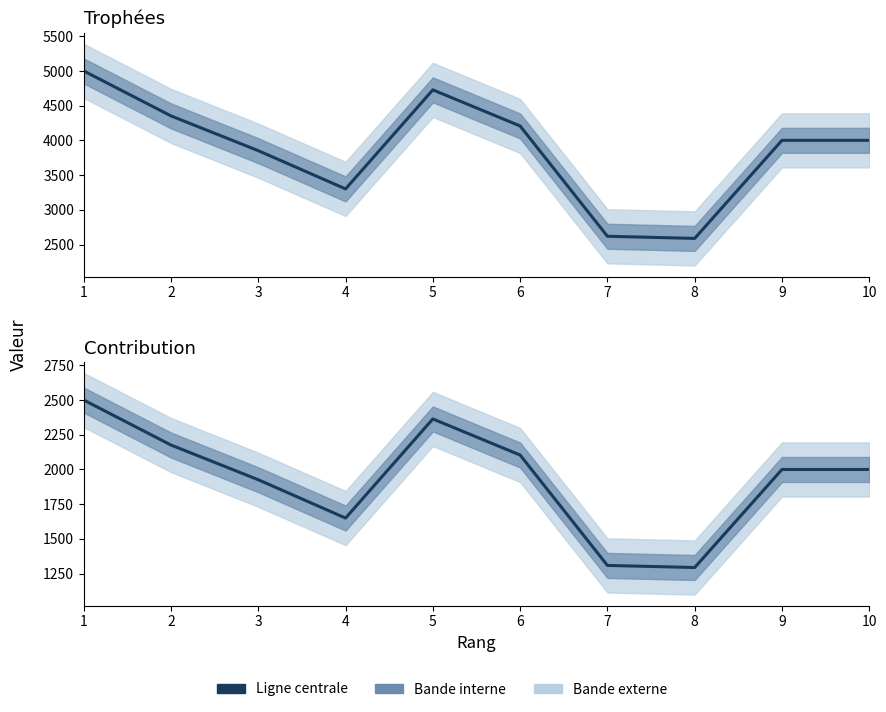

Rank the series by their average value, from lowest to highest.

Contribution, Trophées